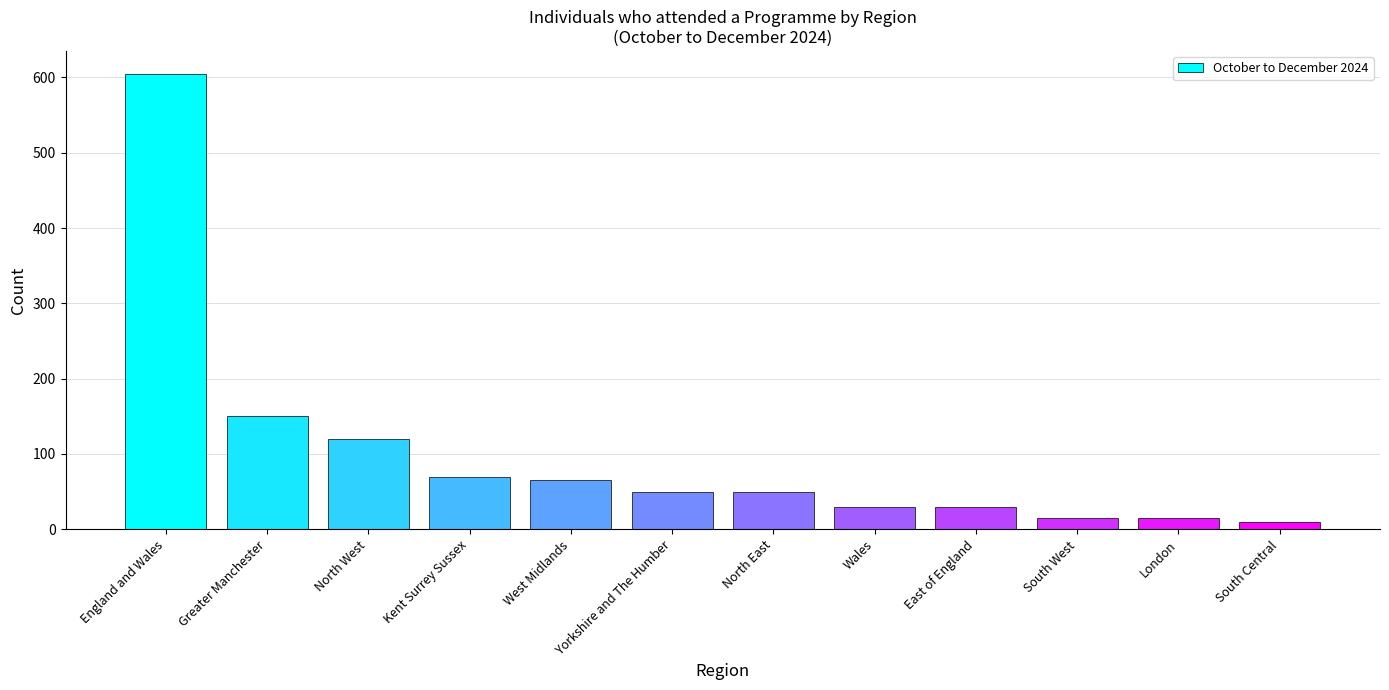

What is the sum of all values?

1210